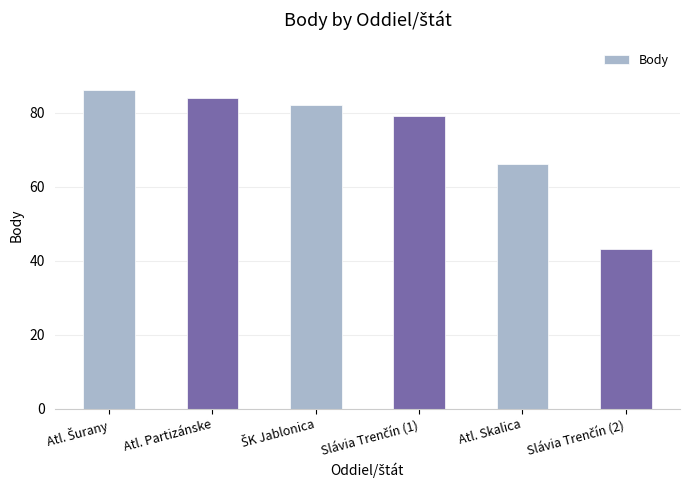

What is the sum of the values at Atl. Skalica and Atl. Partizánske?

150